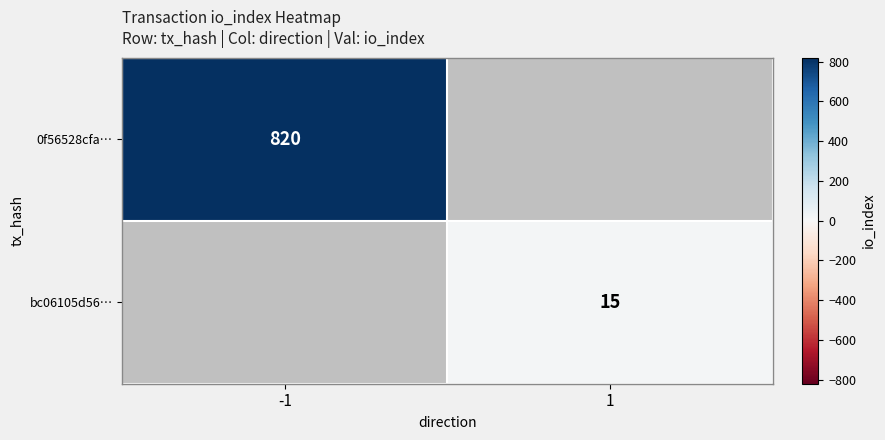

The value of bc06105d56… at 1 is 15. True or false?

True